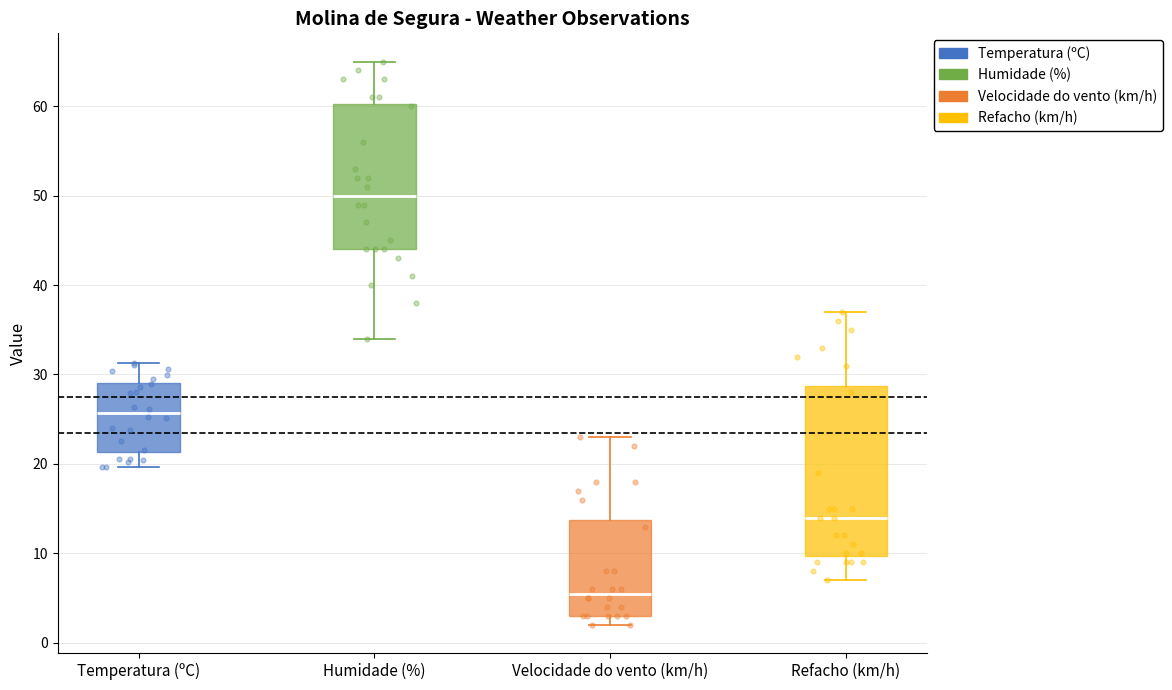

Which box has the lowest median line?

Velocidade do vento (km/h)